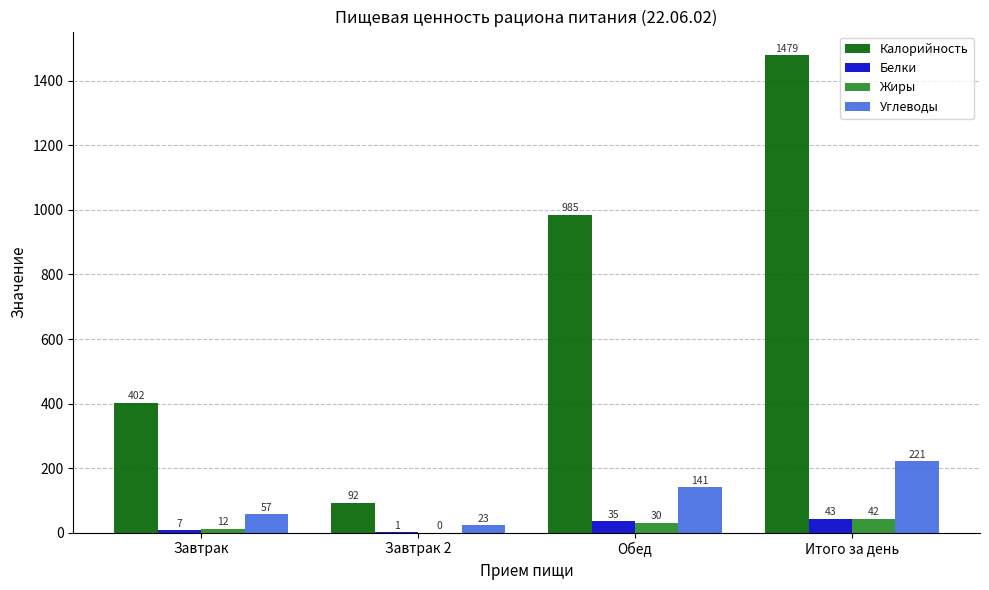

Read the Белки value at Завтрак, to the nearest 5.

5